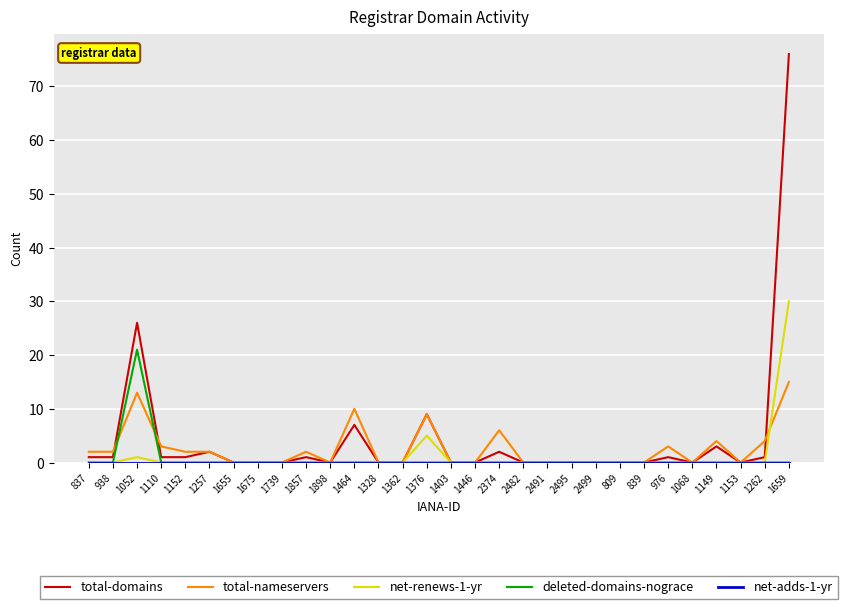

Which category has the highest value across all series?

1659